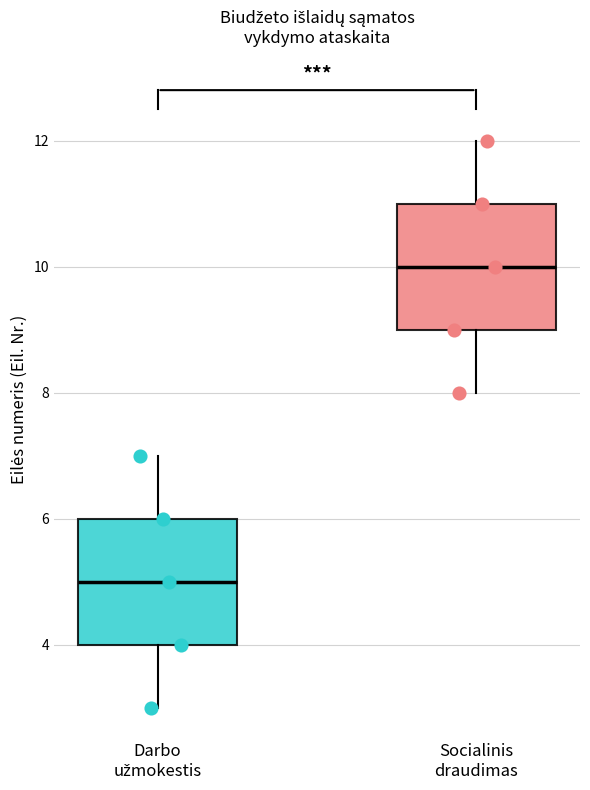

Reading left to right, read every box against the y-axis: the position of its median line, the range the box covers, and the ends of its whiskers. The values are not printed on the chart, so give them approximately, as read against the axis.

Darbo užmokestis: median 5, box 4 to 6, whiskers 3 to 7
Socialinis draudimas: median 10, box 9 to 11, whiskers 8 to 12